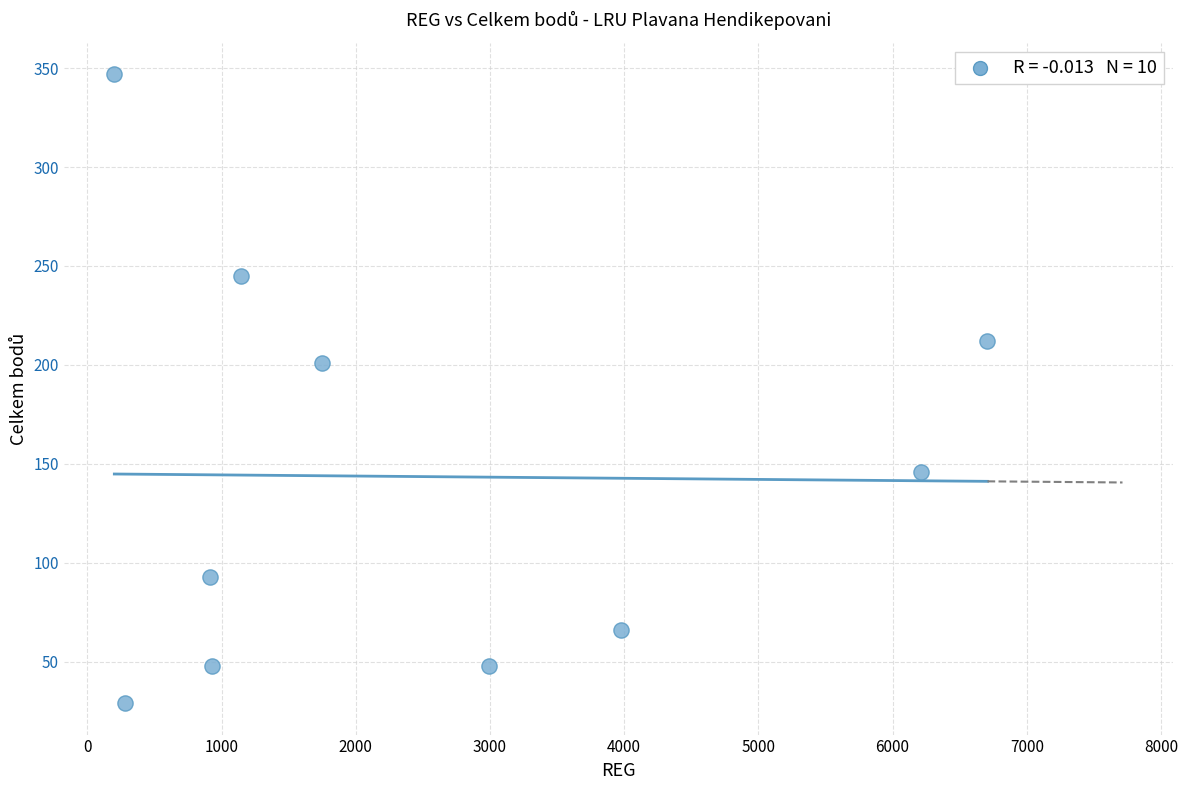

What is the average X value?

2510